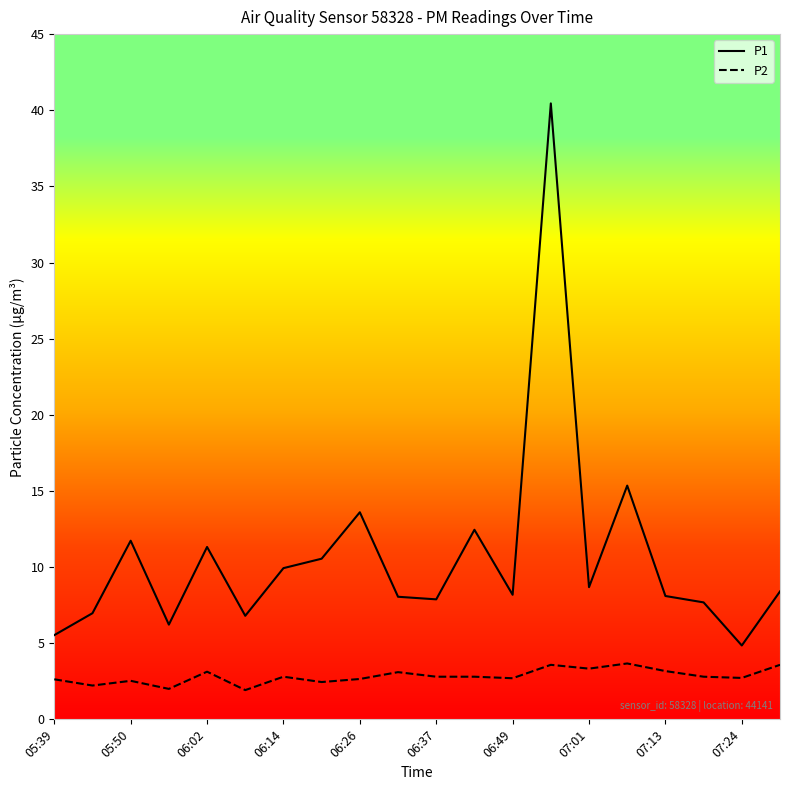

What is the difference between the maximum and minimum values in the P1 series?

35.6